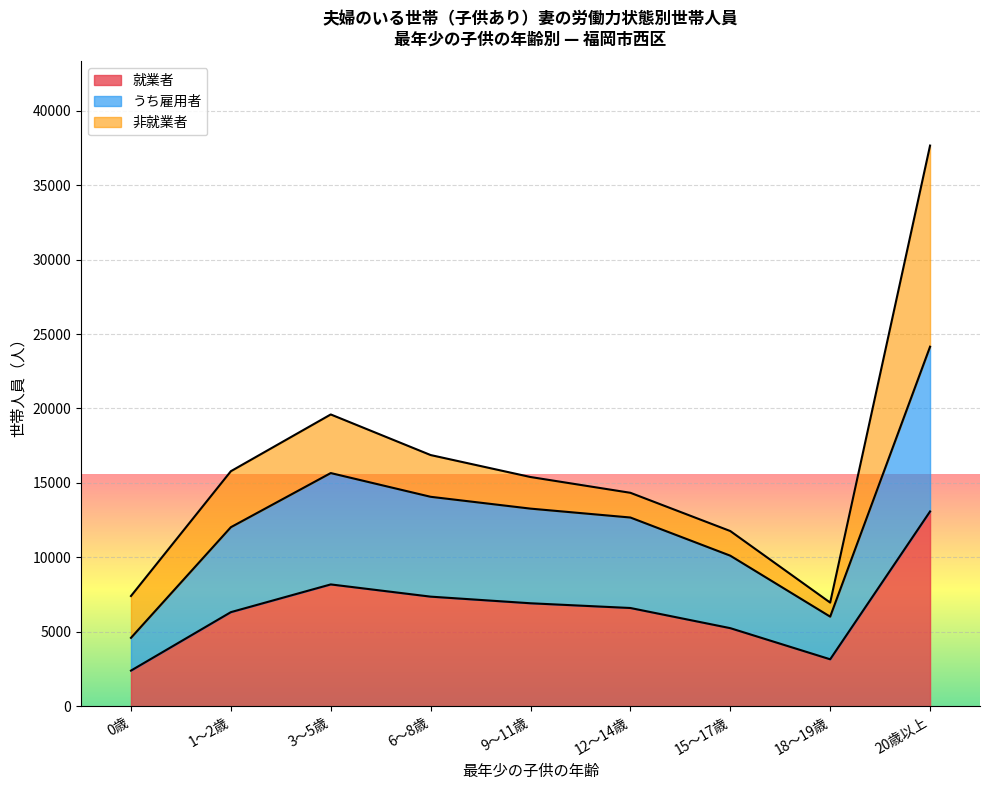

What is the minimum value shown in the chart?

2392